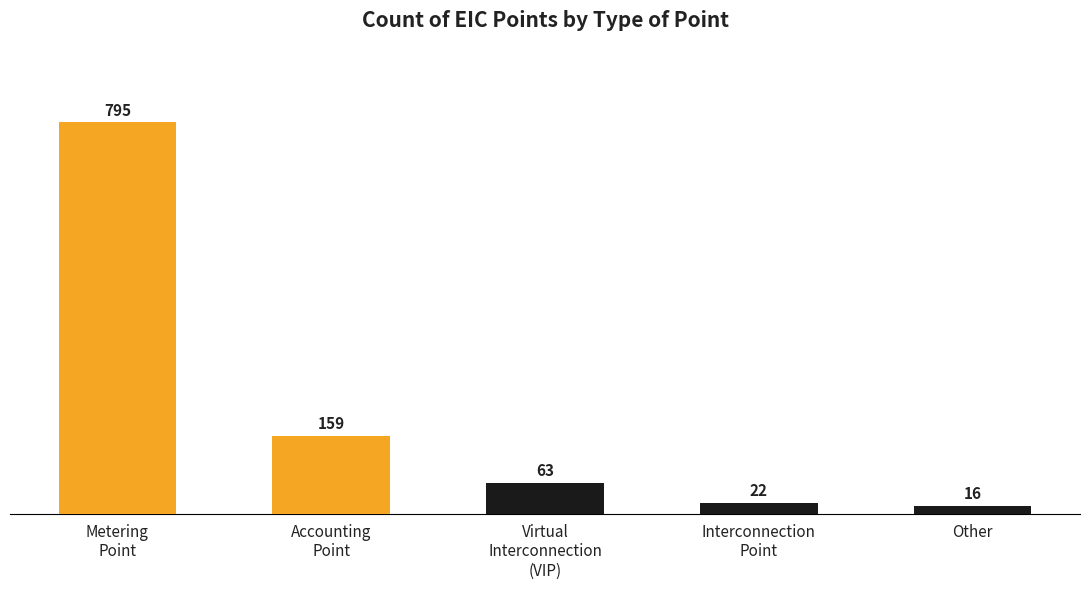

Between Metering
Point and Interconnection
Point, which is larger?

Metering
Point